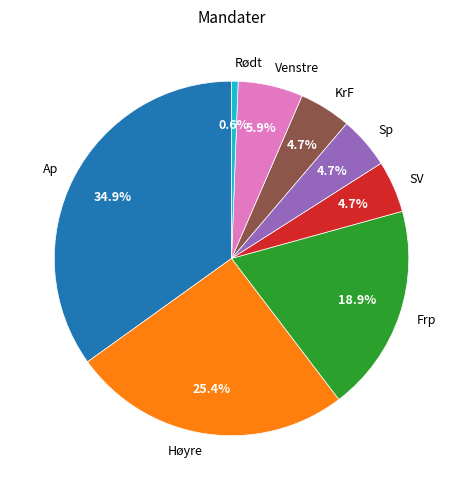

Combined, do Ap and SV account for over 50%?

No